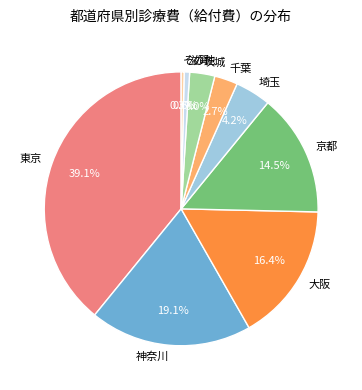

Combined, what portion of the pie is 茨城 and 滋賀?

3.6%